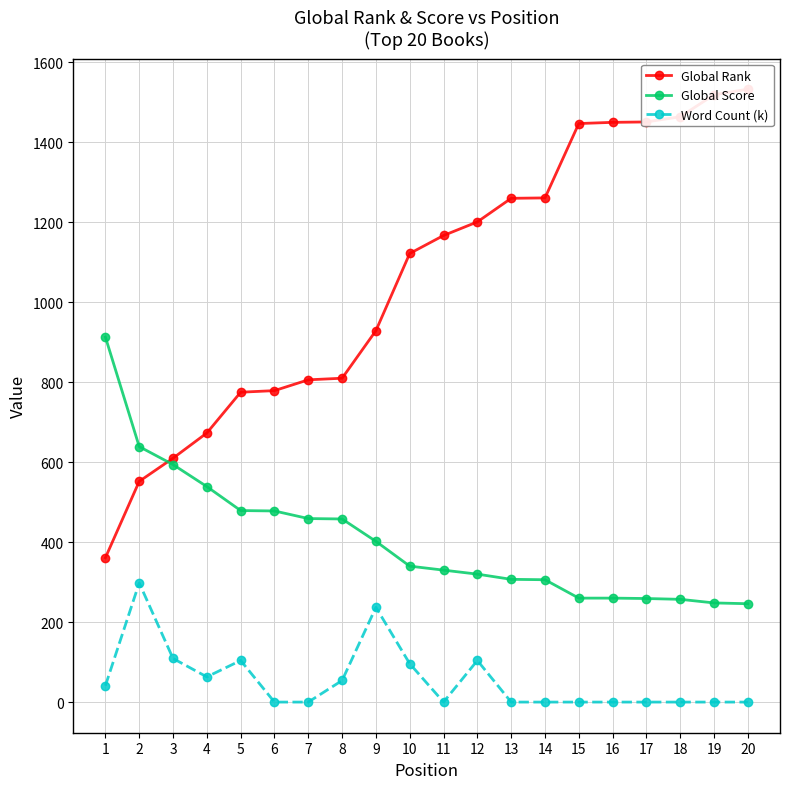

Between 5 and 4, which is larger?

5